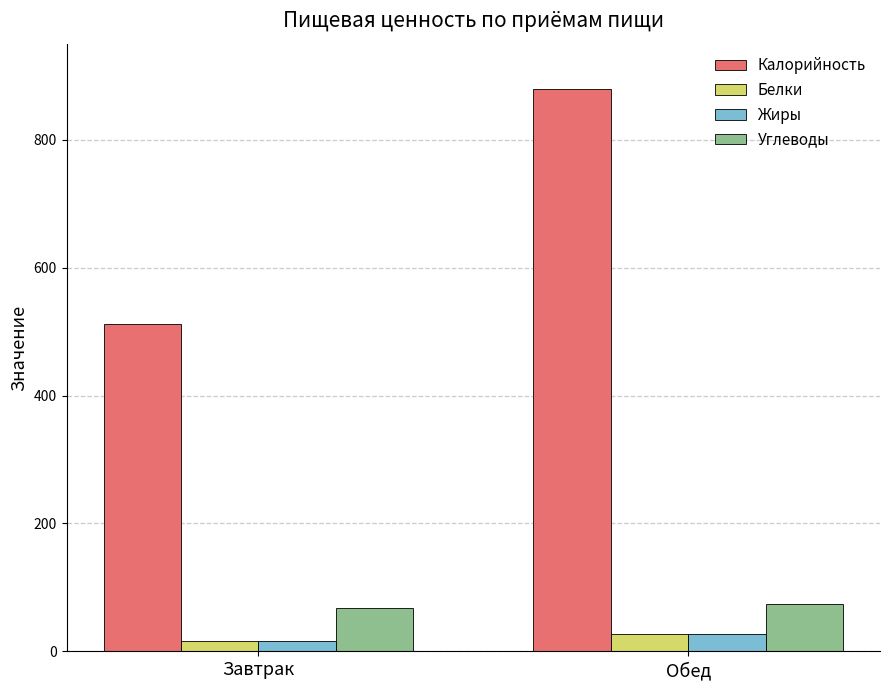

Is it true that Углеводы equals 74.8 at Обед?

True